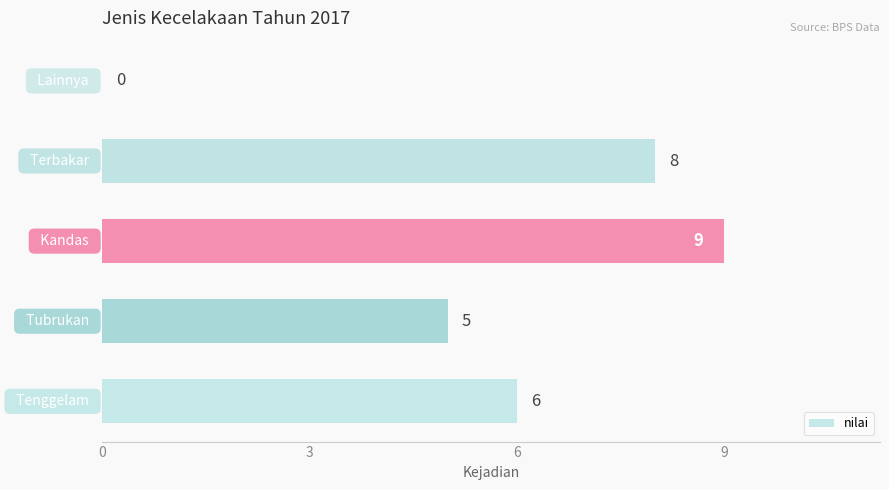

How many values are between 5 and 8?

3